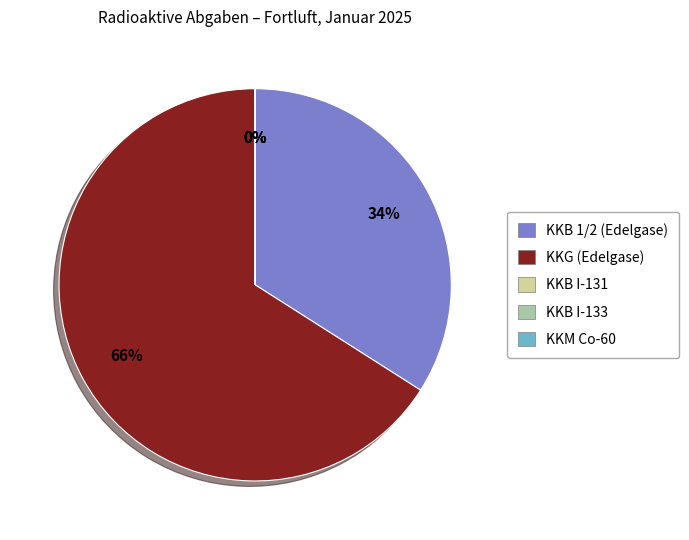

Does any single category account for the majority?

Yes